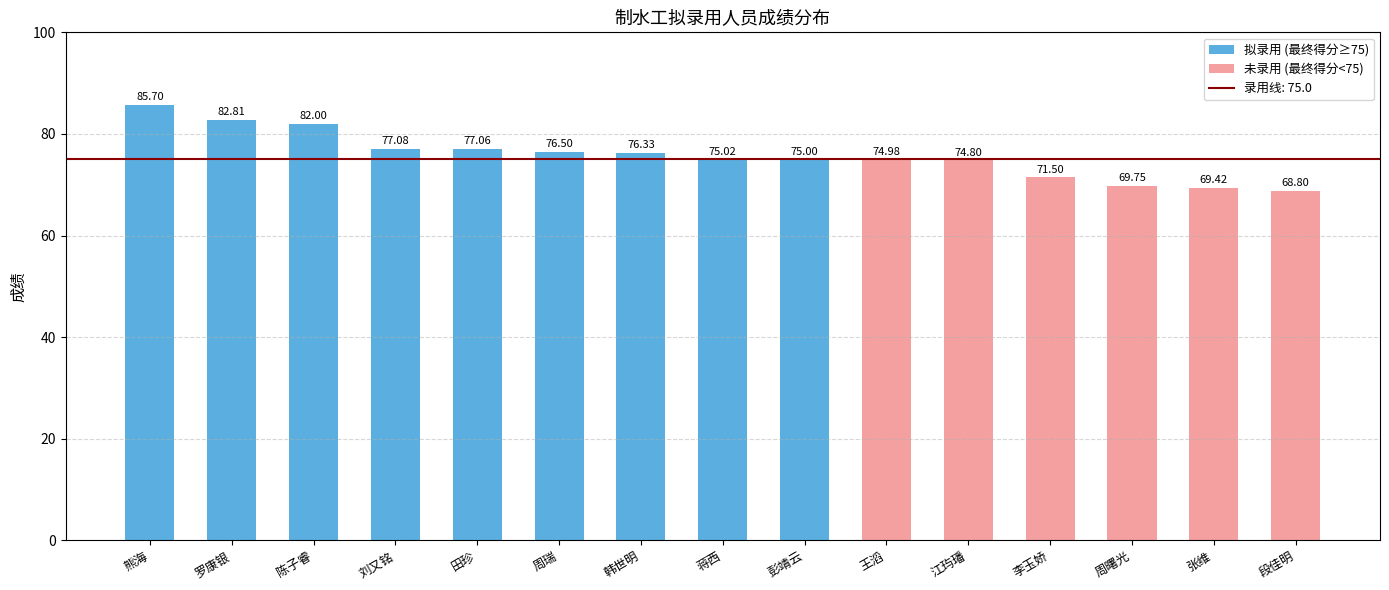

What is the sum of all values?

1136.8